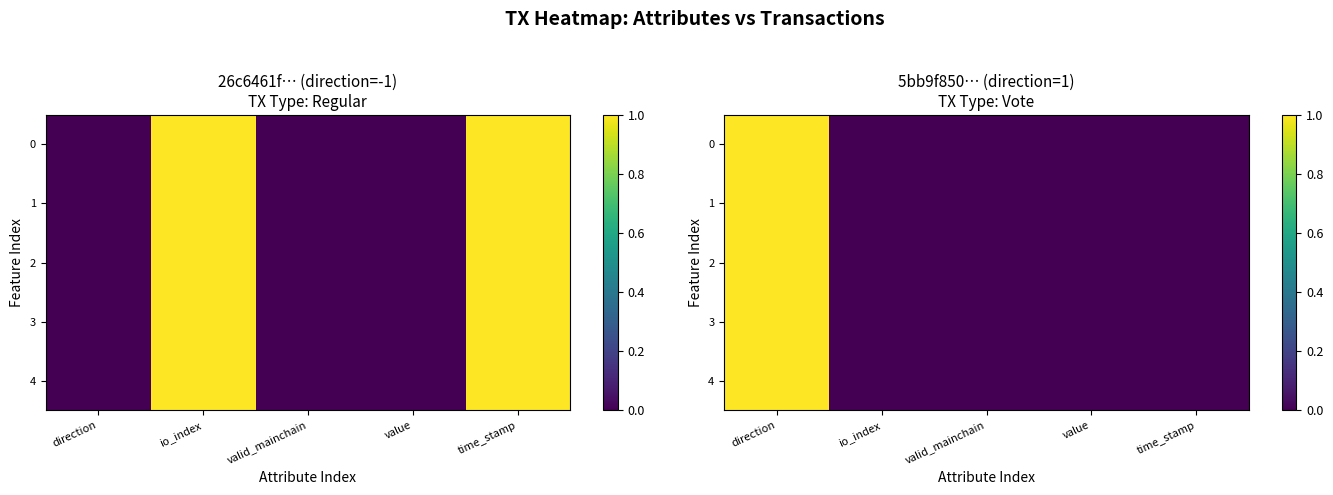

At which category is the sum across all series the highest?

direction